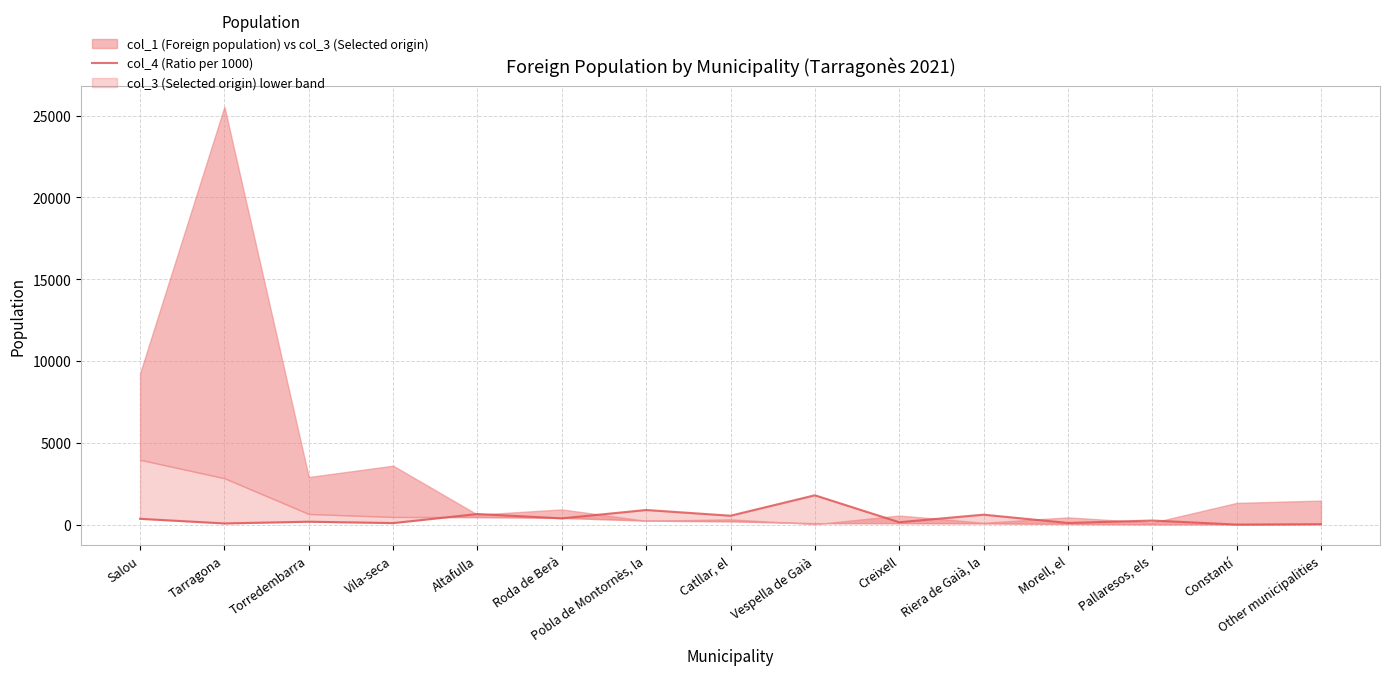

True or false: the data shows 205 at Torredembarra.

True